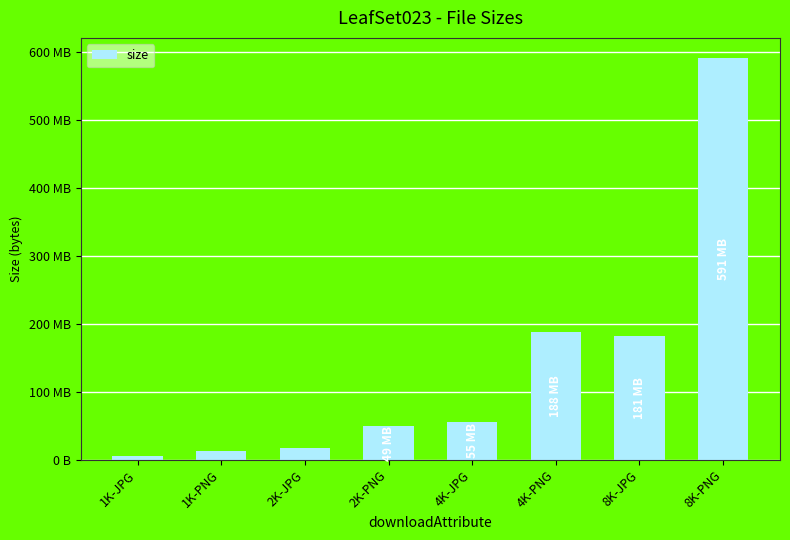

What is the sum of the values at 2K-JPG and 2K-PNG?

65873492